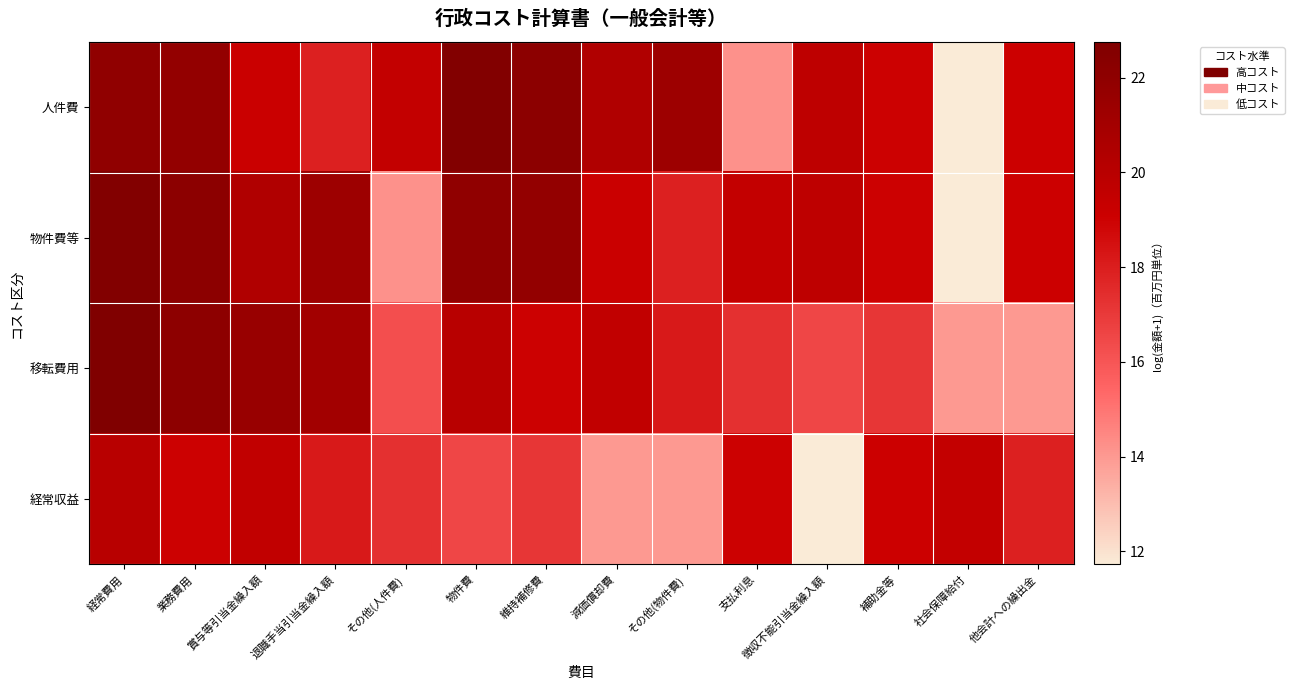

Reading left to right, what are all the values shown in this chart?

人件費: 経常費用=22.0	業務費用=21.8	賞与等引当金繰入額=19.2	退職手当引当金繰入額=17.9	その他(人件費)=19.5	物件費=22.6	維持補修費=22.1	減価償却費=20.4	その他(物件費)=21.3	支払利息=14.2	徴収不能引当金繰入額=19.7	補助金等=19.0	社会保障給付=11.7	他会計への繰出金=19.1
物件費等: 経常費用=22.6	業務費用=22.1	賞与等引当金繰入額=20.4	退職手当引当金繰入額=21.3	その他(人件費)=14.2	物件費=22.0	維持補修費=21.8	減価償却費=19.2	その他(物件費)=17.9	支払利息=19.5	徴収不能引当金繰入額=19.7	補助金等=19.0	社会保障給付=11.7	他会計への繰出金=19.1
移転費用: 経常費用=22.8	業務費用=22.1	賞与等引当金繰入額=21.6	退職手当引当金繰入額=21.1	その他(人件費)=16.3	物件費=20.0	維持補修費=19.0	減価償却費=19.6	その他(物件費)=18.2	支払利息=17.3	徴収不能引当金繰入額=16.5	補助金等=17.1	社会保障給付=14.0	他会計への繰出金=14.0
経常収益: 経常費用=20.0	業務費用=19.0	賞与等引当金繰入額=19.6	退職手当引当金繰入額=18.2	その他(人件費)=17.3	物件費=16.5	維持補修費=17.1	減価償却費=14.0	その他(物件費)=14.0	支払利息=19.0	徴収不能引当金繰入額=11.7	補助金等=19.1	社会保障給付=19.5	他会計への繰出金=17.9